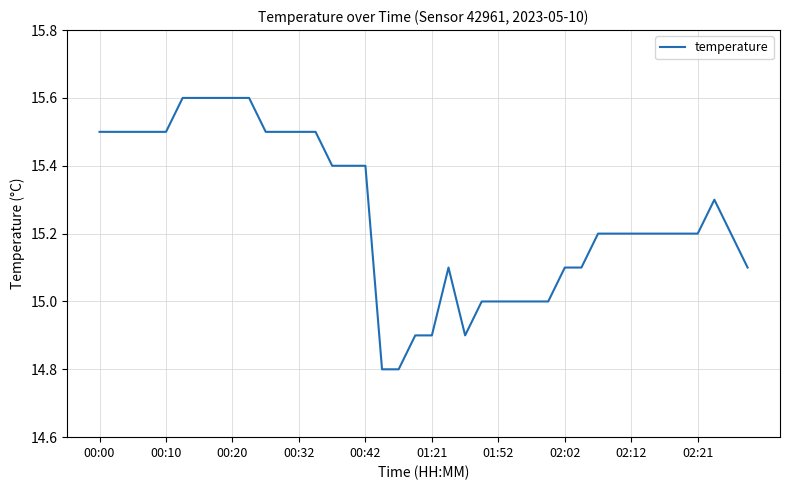

What is the minimum value shown in the chart?

14.8